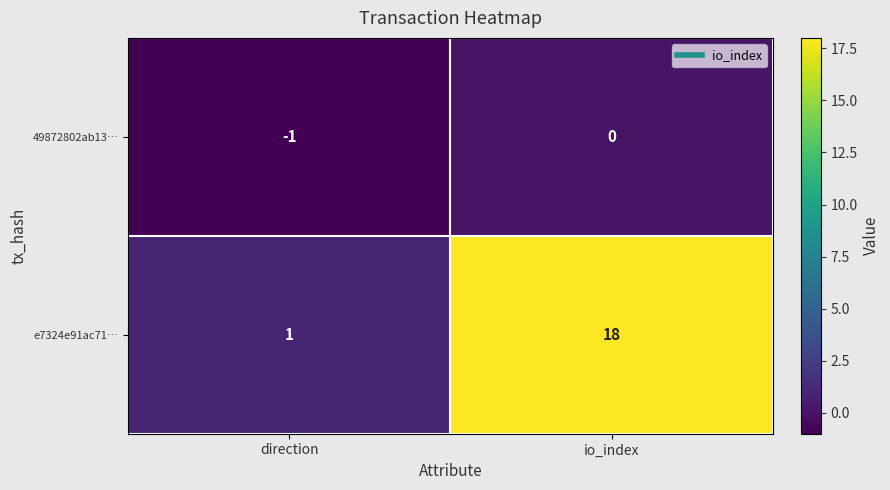

Which series changed the most between direction and io_index?

e7324e91ac71…